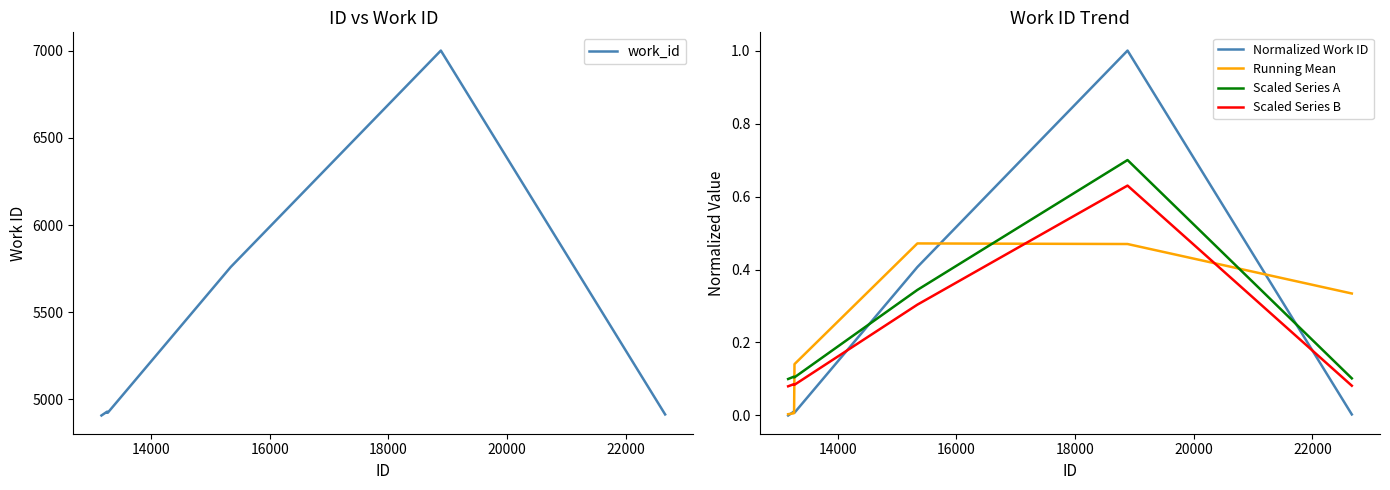

How many intersections are there between Normalized Work ID and Scaled Series B?

2